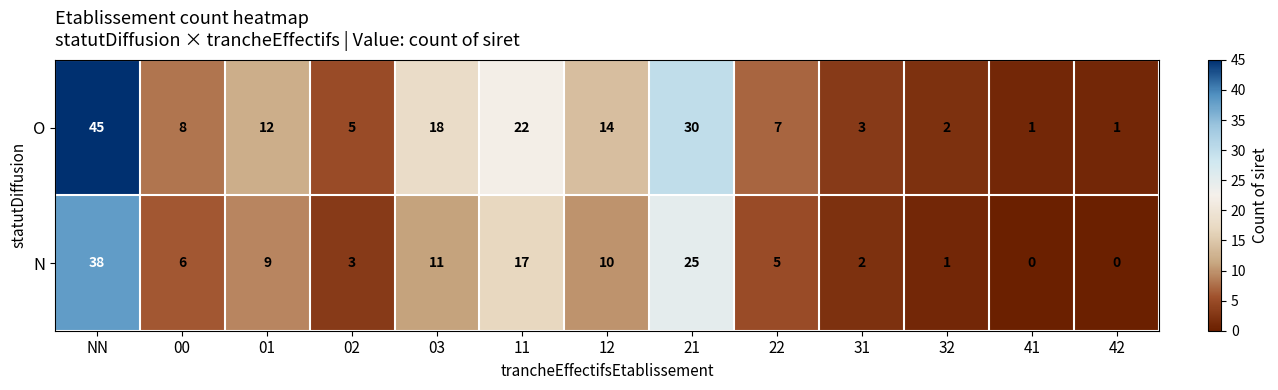

Reading left to right, transcribe all the data shown in this chart.

O: NN=45	00=8	01=12	02=5	03=18	11=22	12=14	21=30	22=7	31=3	32=2	41=1	42=1
N: NN=38	00=6	01=9	02=3	03=11	11=17	12=10	21=25	22=5	31=2	32=1	41=0	42=0